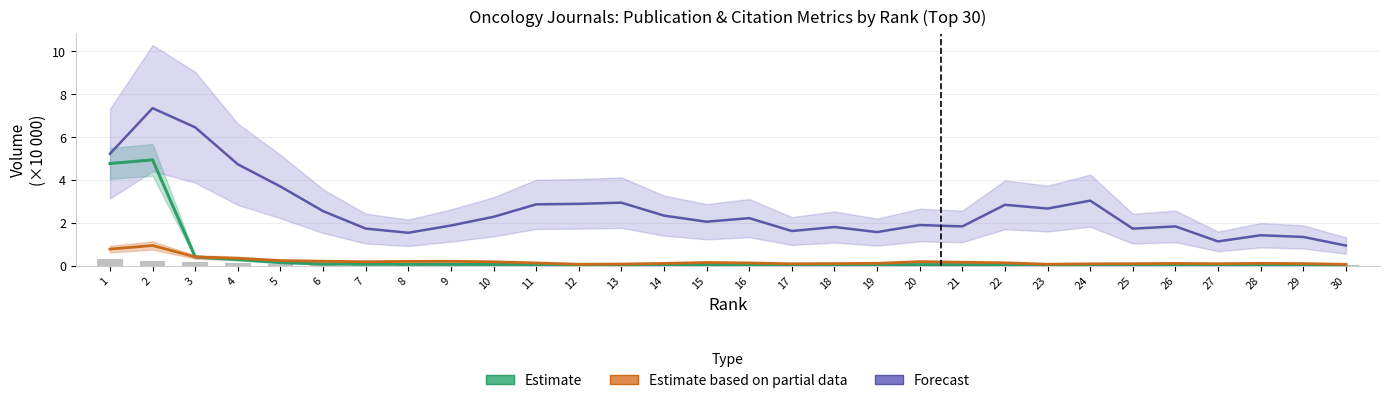

True or false: Estimate (Total Refs. /10k) has a value of 0.1 at 15.

True